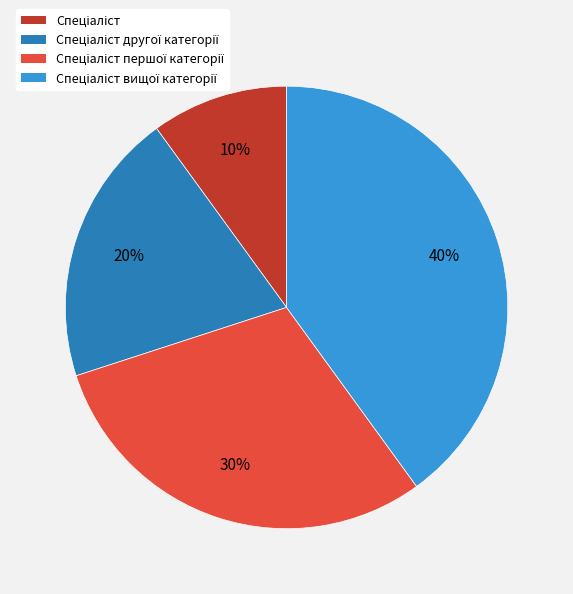

To the nearest percent, what is the average slice percentage?

25%